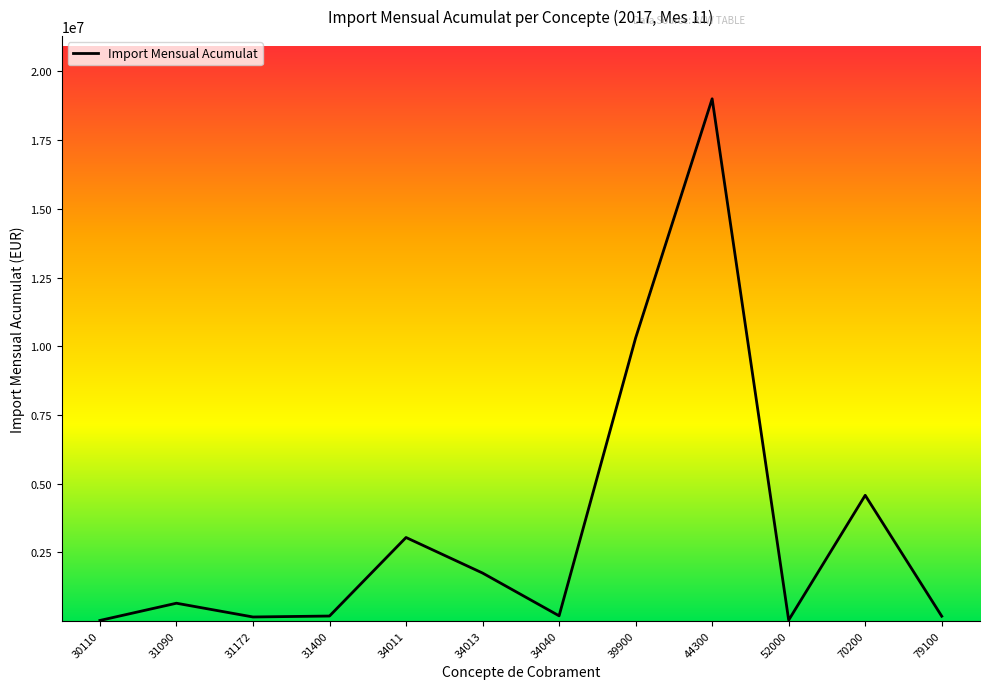

The chart shows a value of 10302254.0 at 39900. True or false?

True